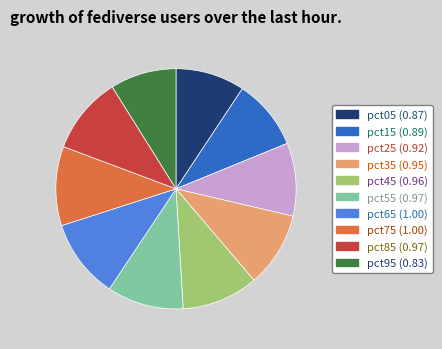

Approximately how many times larger is the value at pct25 compared to pct65?

0.9